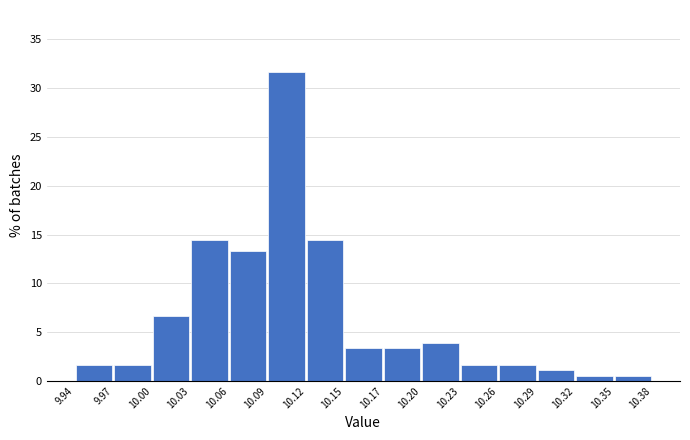

Reading left to right, transcribe this chart: for each bar, give the range it covers on the x-axis and its height. The values are not printed on the chart, so give them approximately, as read against the axis.

9.94 to 9.97: 1.5
9.97 to 10.00: 1.5
10.00 to 10.03: 6.5
10.03 to 10.06: 14.5
10.06 to 10.09: 13.5
10.09 to 10.12: 31.5
10.12 to 10.15: 14.5
10.15 to 10.17: 3.5
10.17 to 10.20: 3.5
10.20 to 10.23: 4.0
10.23 to 10.26: 1.5
10.26 to 10.29: 1.5
10.29 to 10.32: 1.0
10.32 to 10.35: 0.5
10.35 to 10.38: 0.5